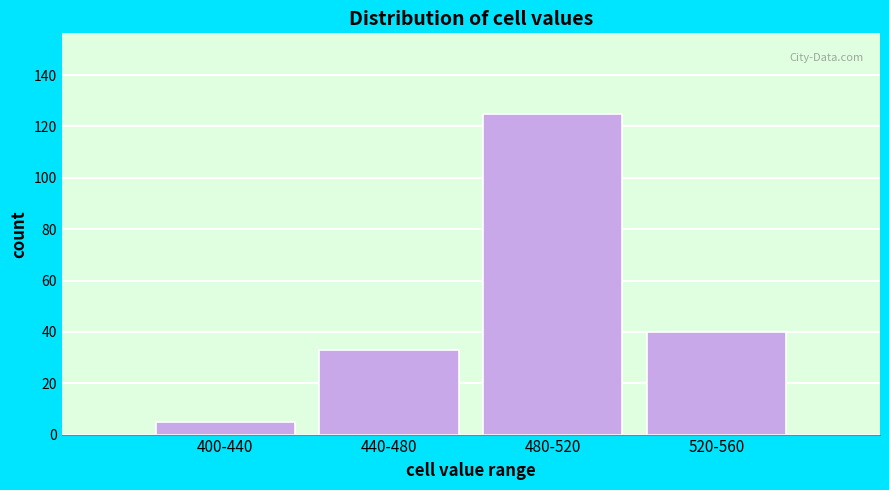

Reading left to right, transcribe all the data shown in this chart.

5	33	125	40